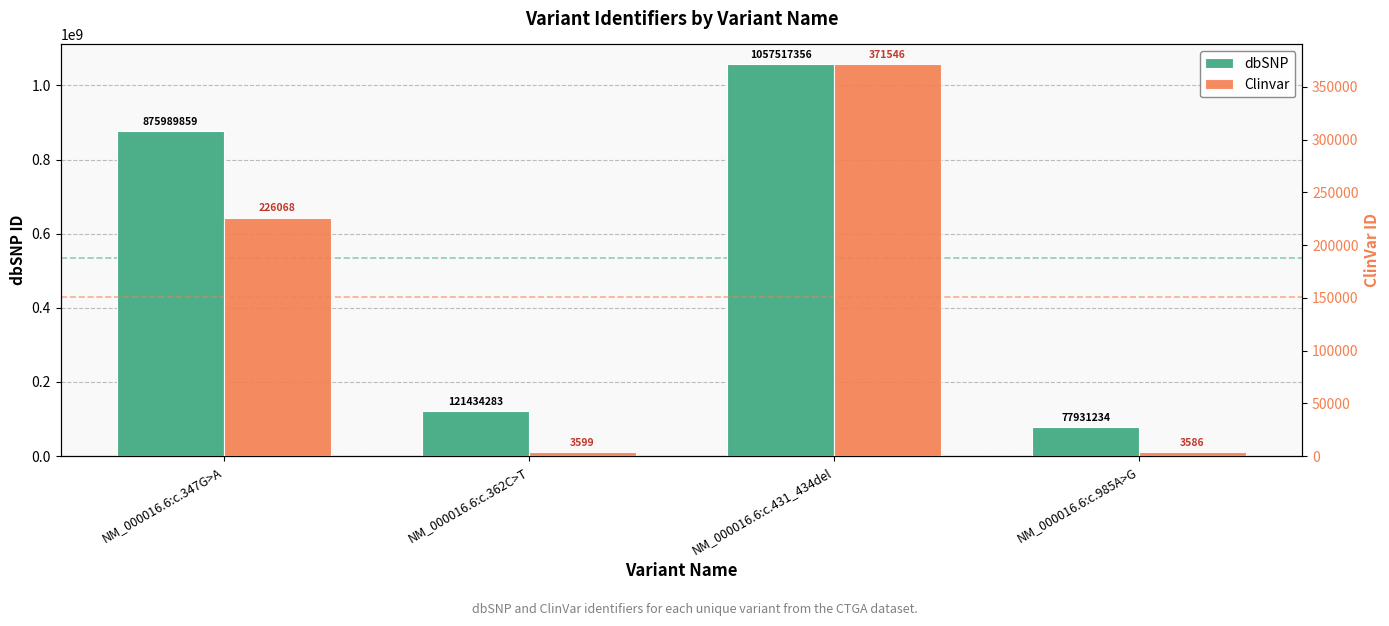

What is the sum of the Clinvar values at NM_000016.6:c.985A>G and NM_000016.6:c.362C>T?

7185